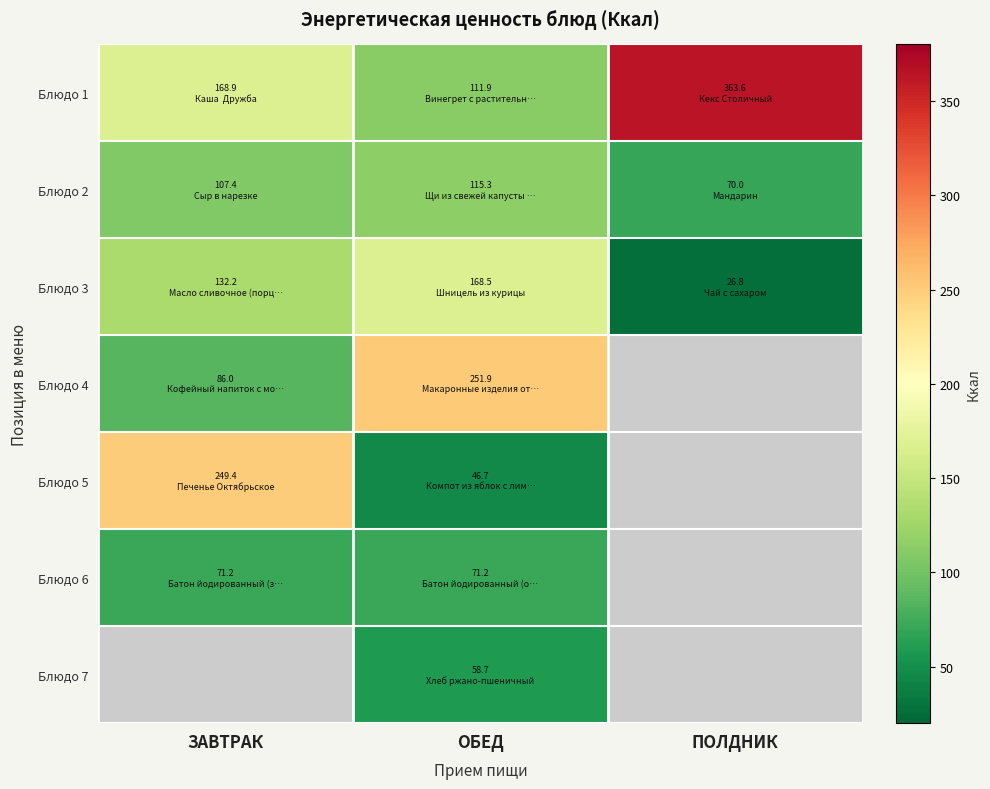

What is the difference between the highest and lowest values at ЗАВТРАК?

178.2